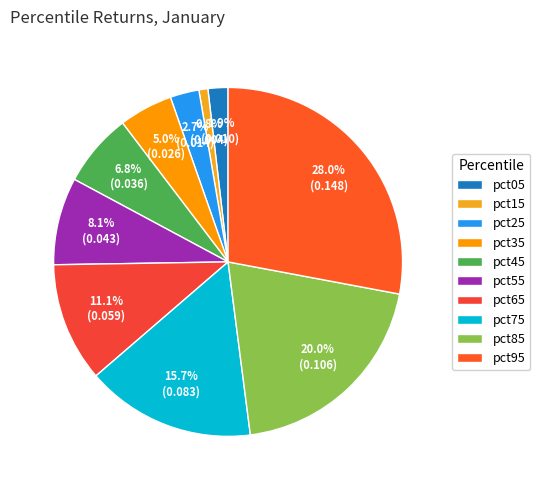

Count the number of slices in the pie.

10